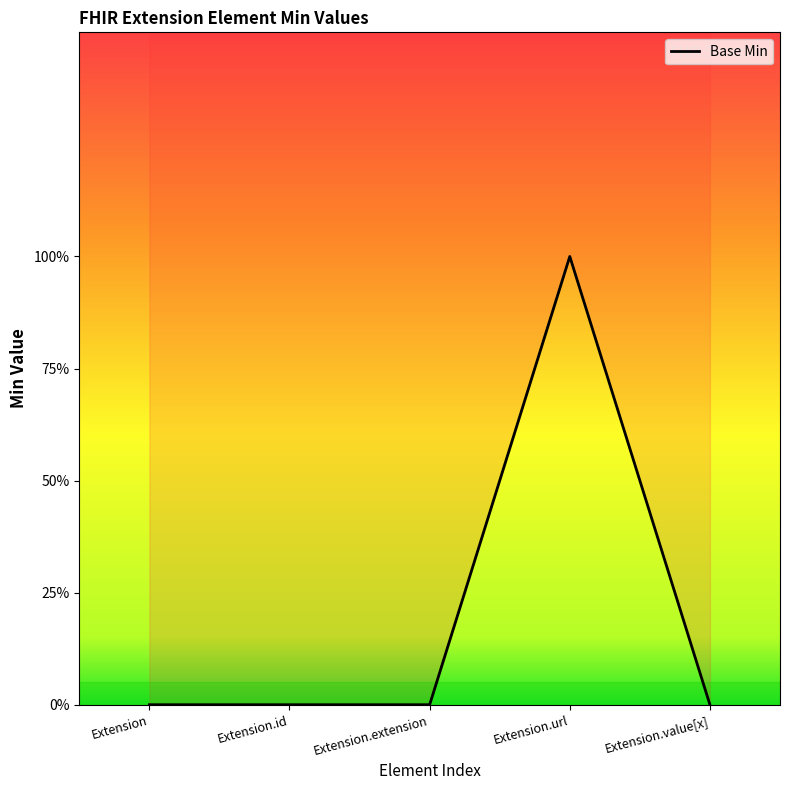

What is the sum of all values?

1